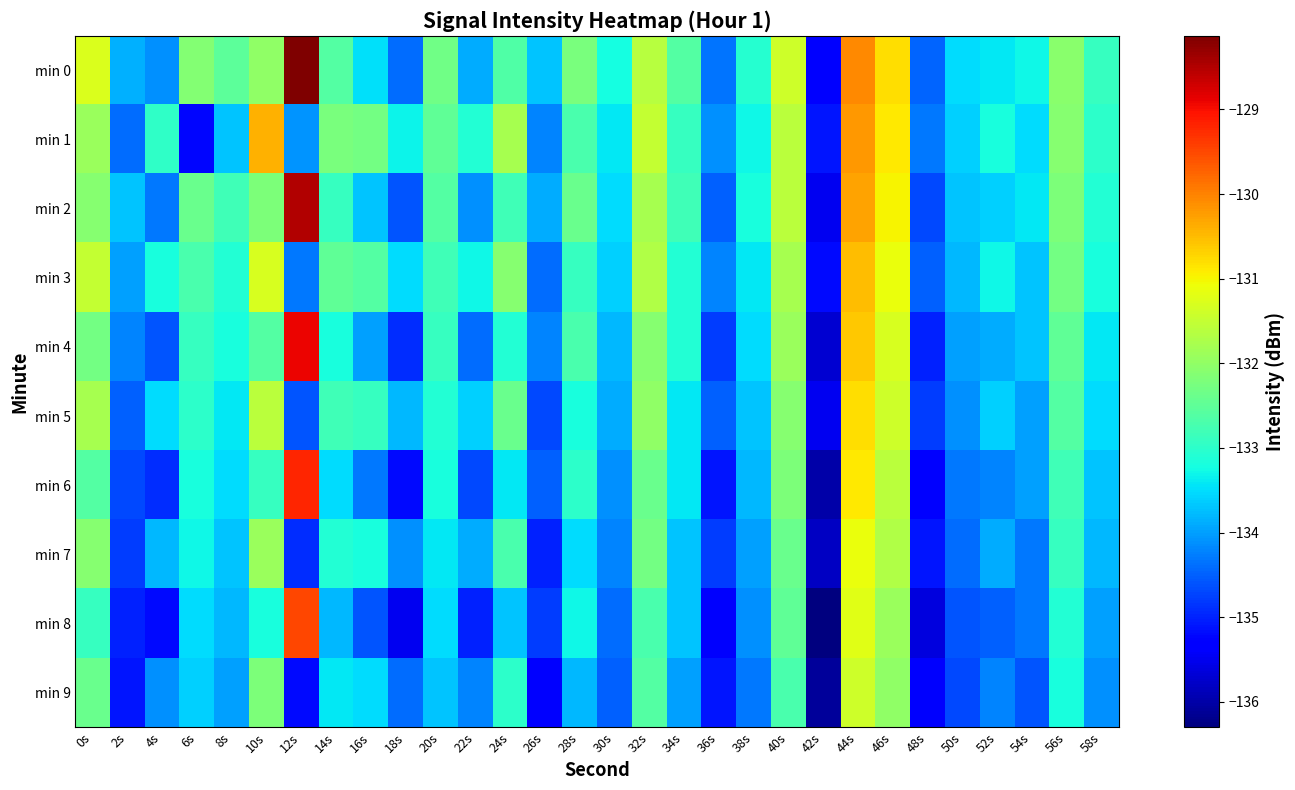

At how many categories does at least one series exceed -129?

1